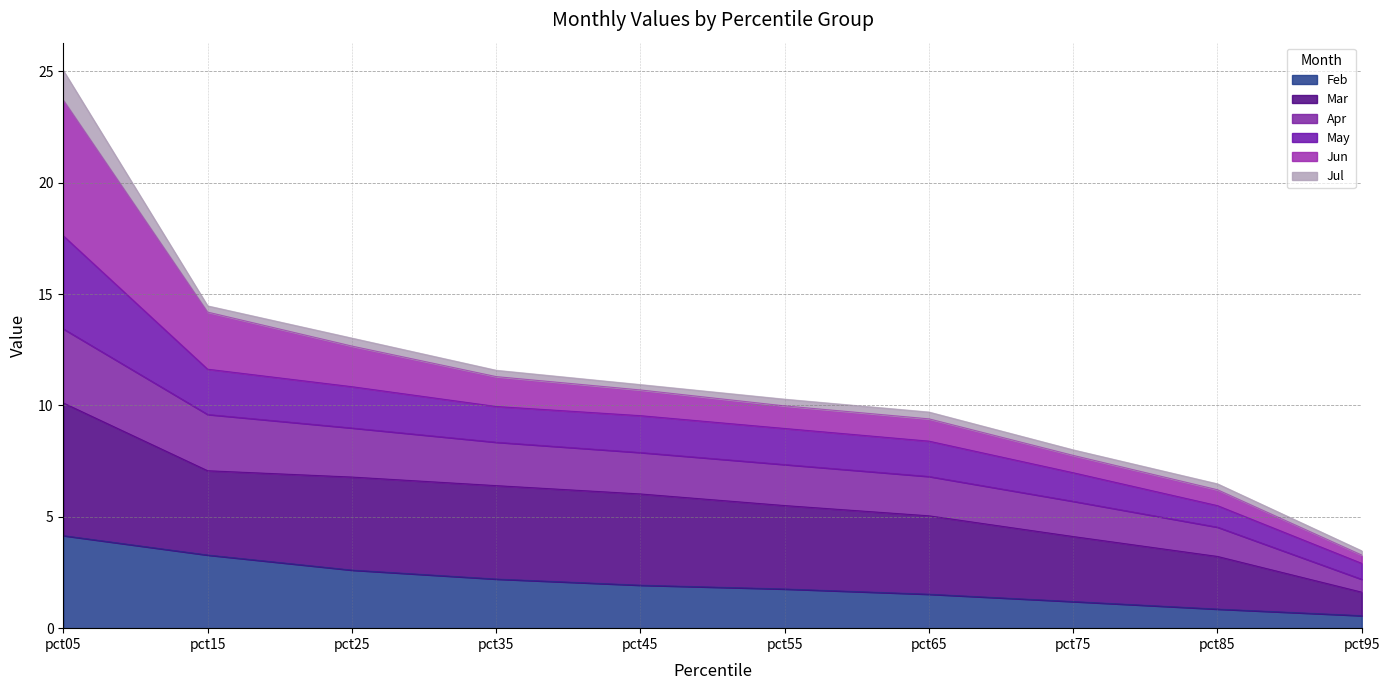

Where is May nearest to the value 14?

pct15